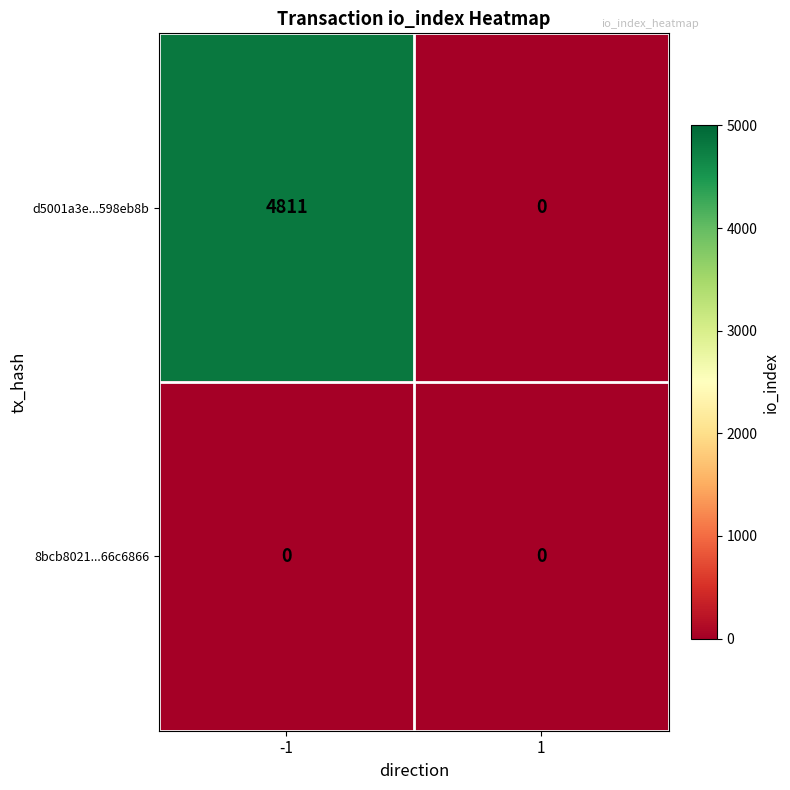

Rank the series by their average value, from lowest to highest.

8bcb8021...66c6866, d5001a3e...598eb8b